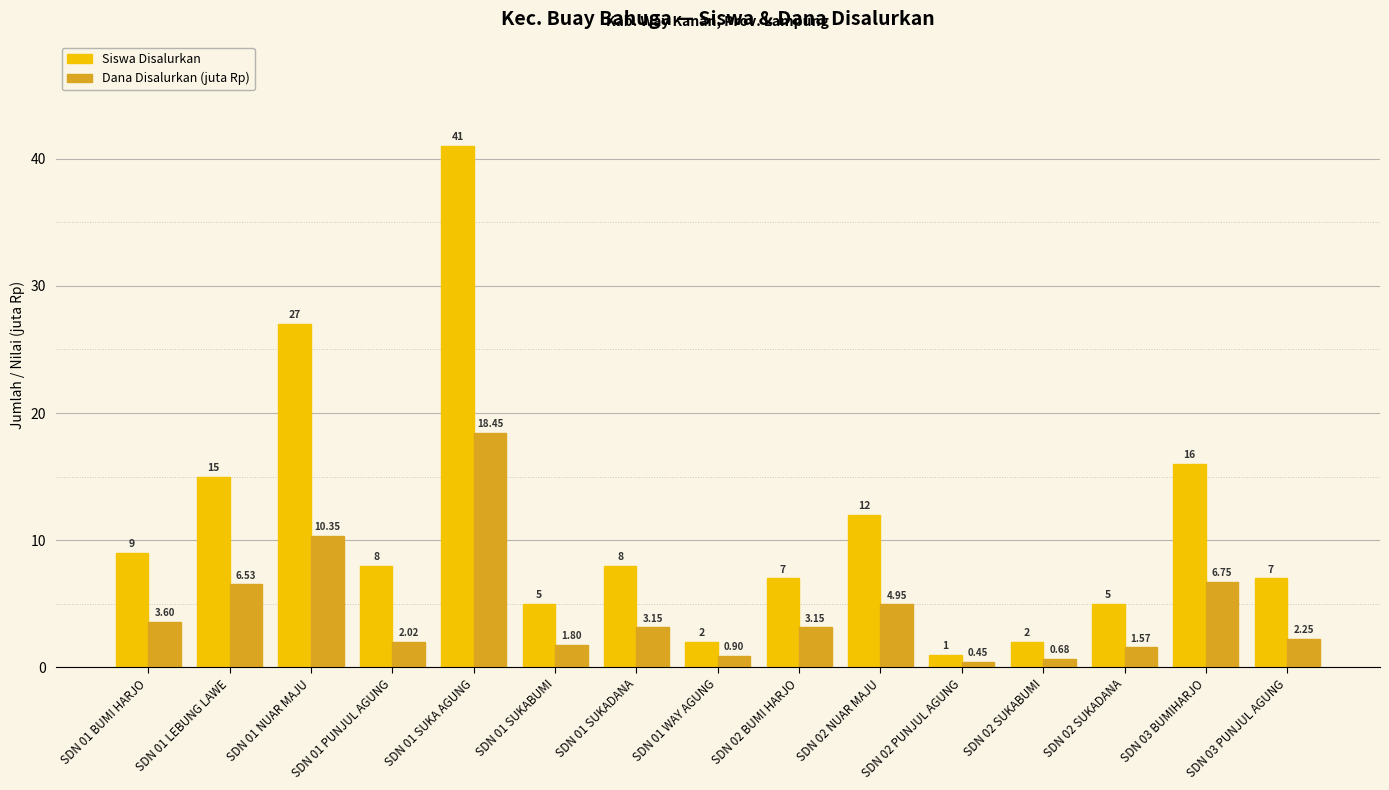

The Siswa Disalurkan series shows 7.0 at SDN 02 BUMI HARJO. True or false?

True